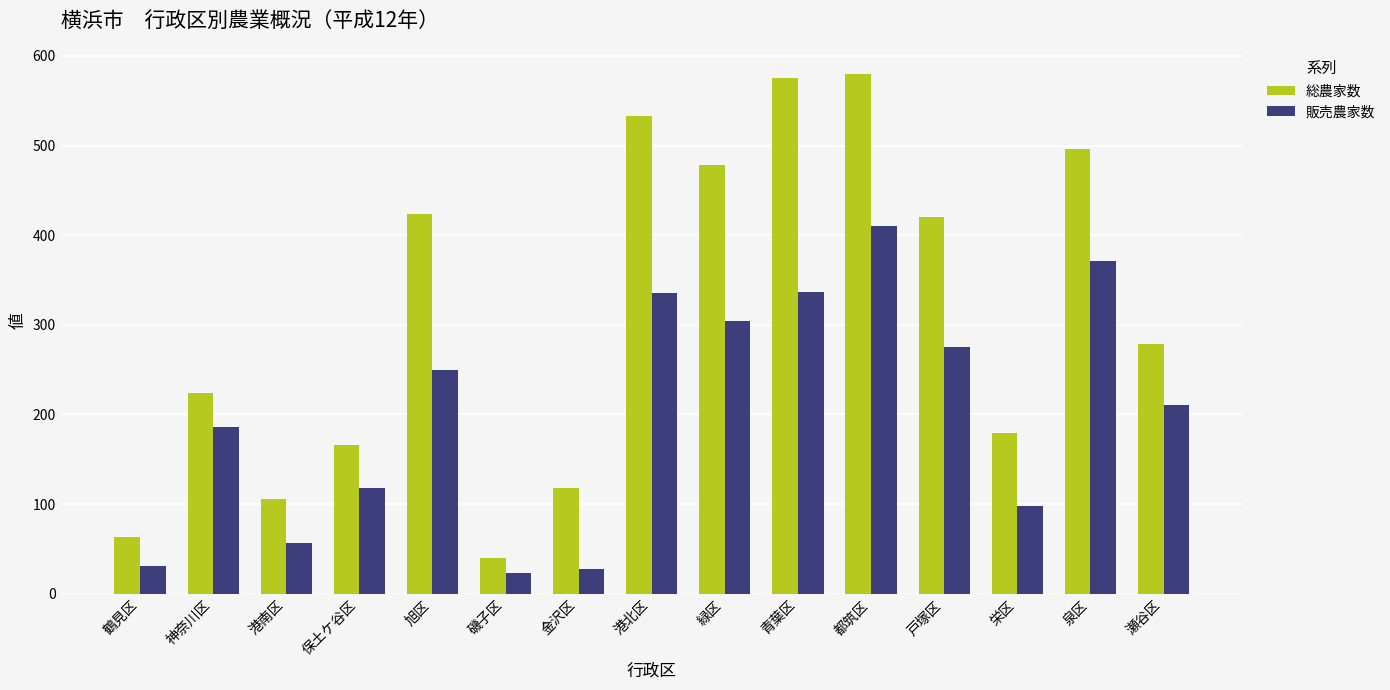

Read the 販売農家数 value at 栄区.

98